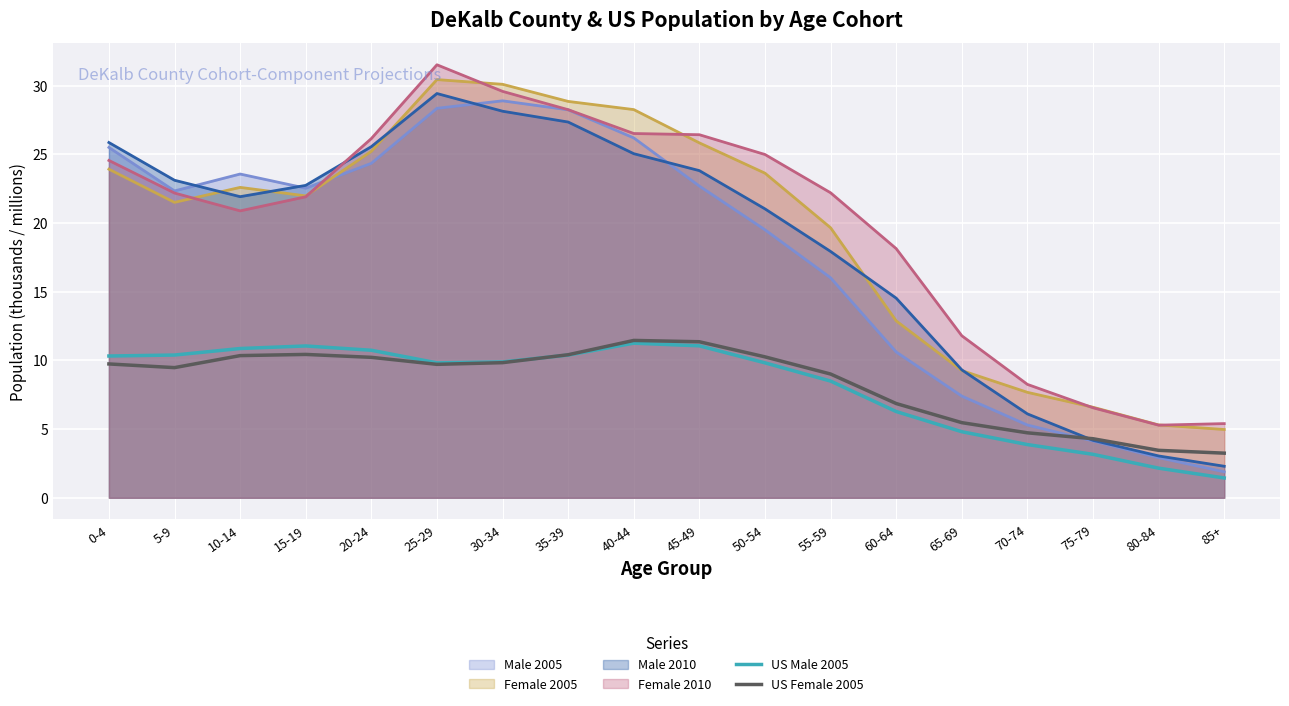

Where do US Female 2005 and US Male 2005 first cross each other?

30-34 and 35-39